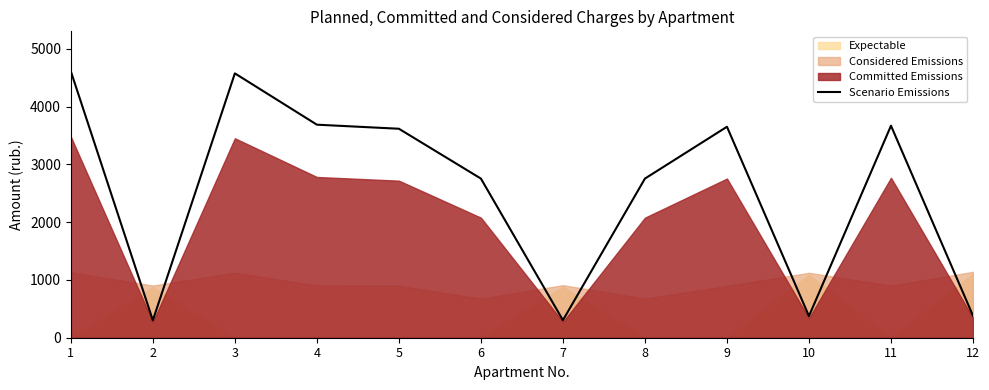

Which has a higher value, 4 or 8?

4